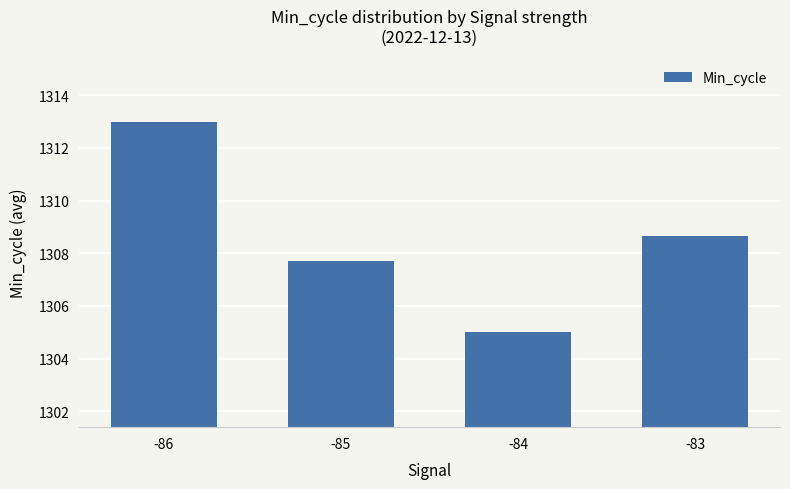

The value at -84 is 1305.0. True or false?

True